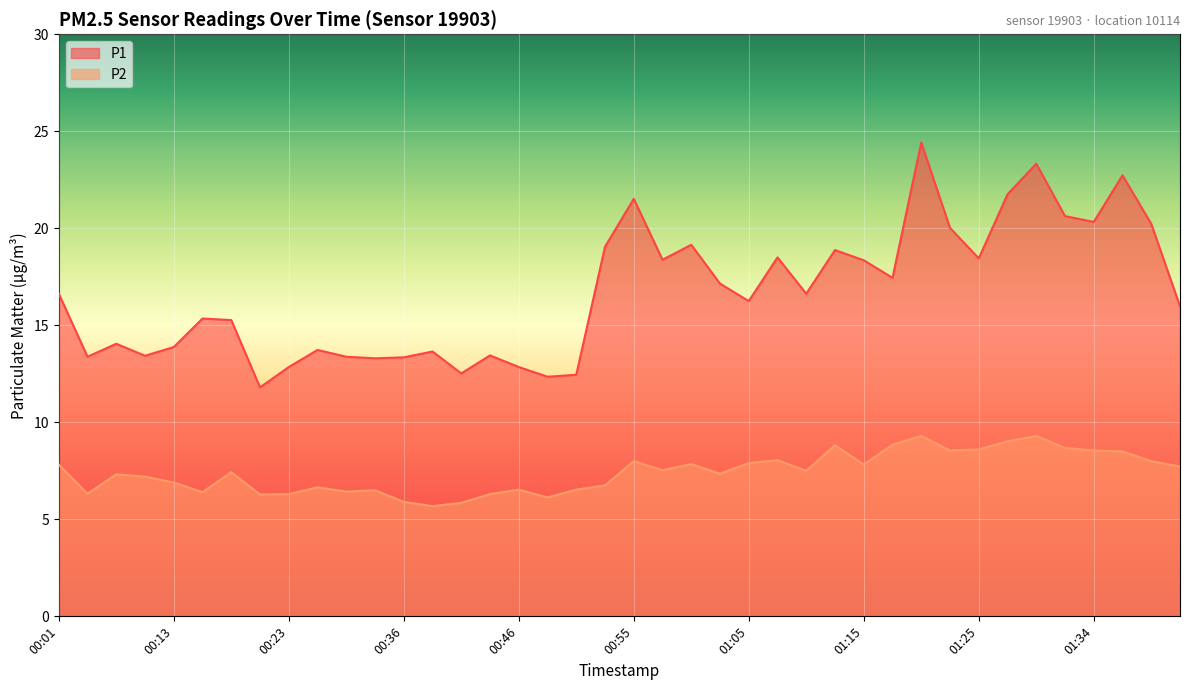

What position from the left is 00:09?

3